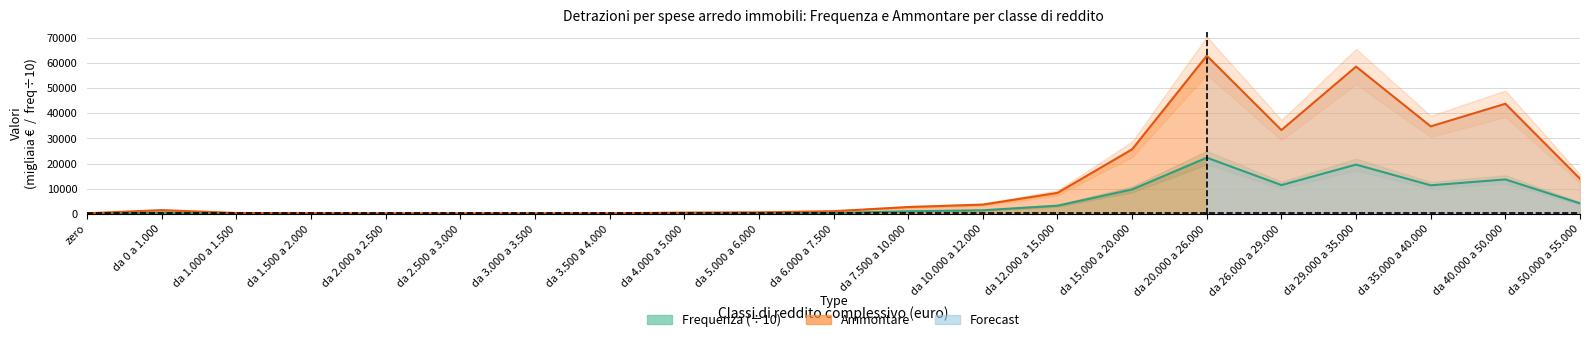

Does the chart display data point markers on the line(s)?

No